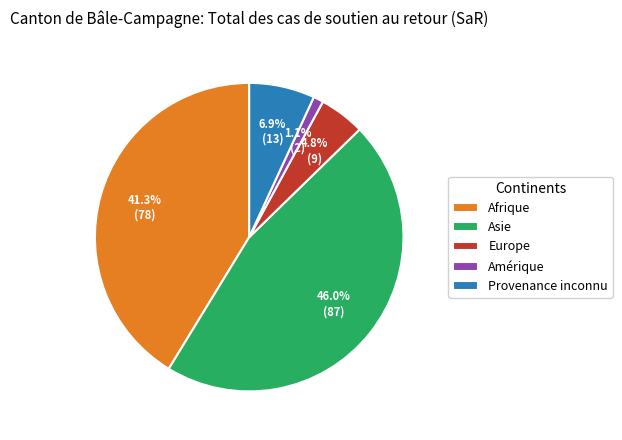

The Asie slice represents 46% of the pie. True or false?

True